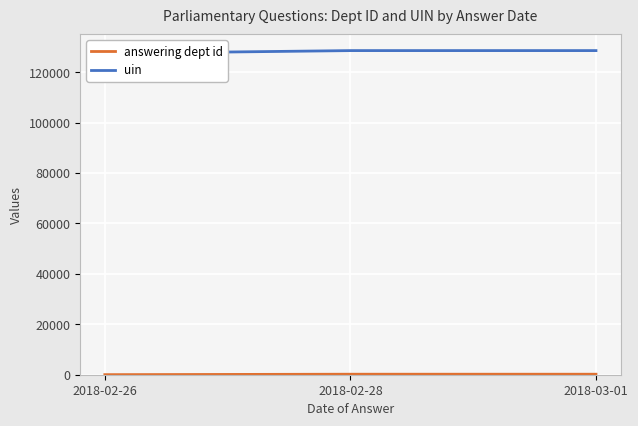

True or false: answering dept id has a value of 46 at 2018-03-01.

False